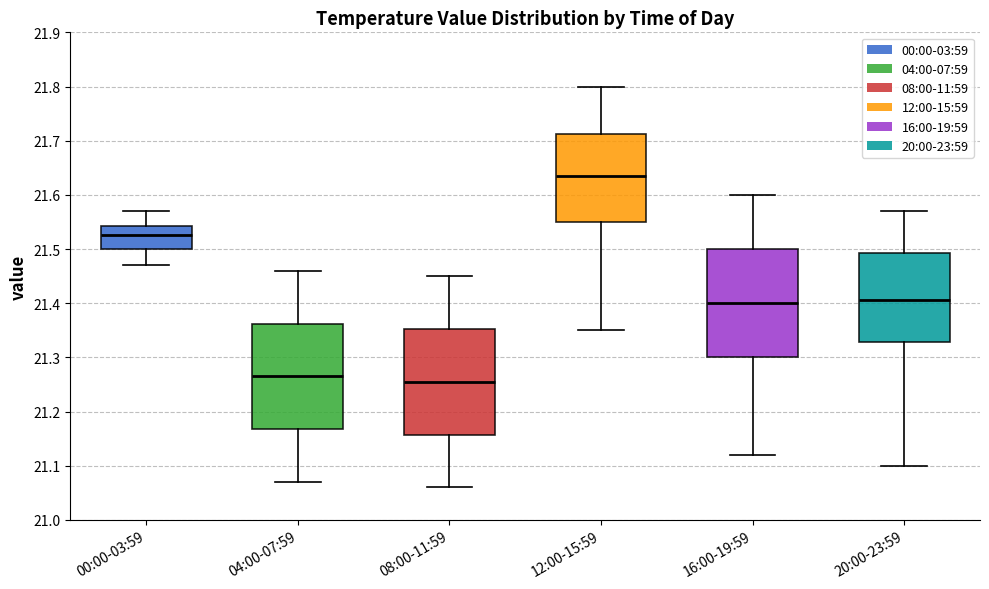

Where does the lower whisker of the box for 08:00-11:59 end on the y-axis? The values are not printed on the chart, so give them approximately, as read against the axis.

21.06